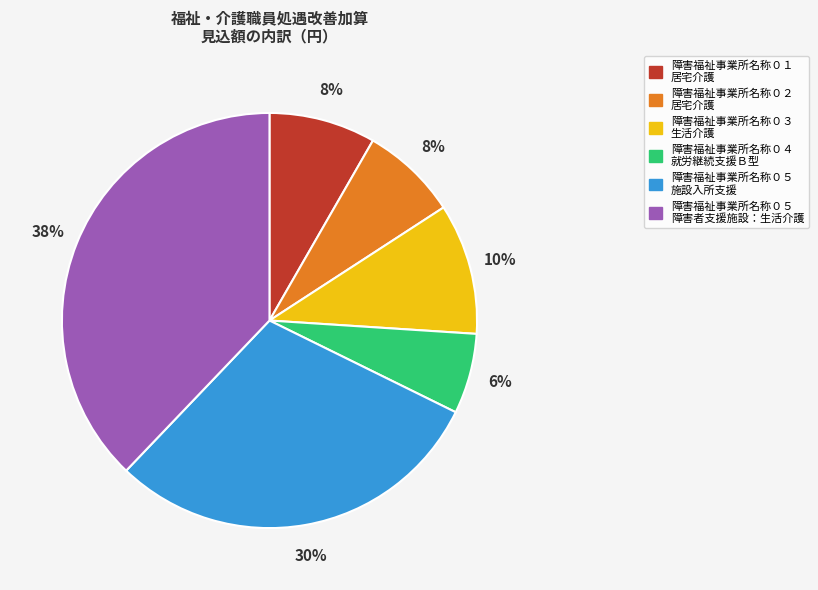

To the nearest percent, what is the difference between the largest and smallest slice percentages?

32%